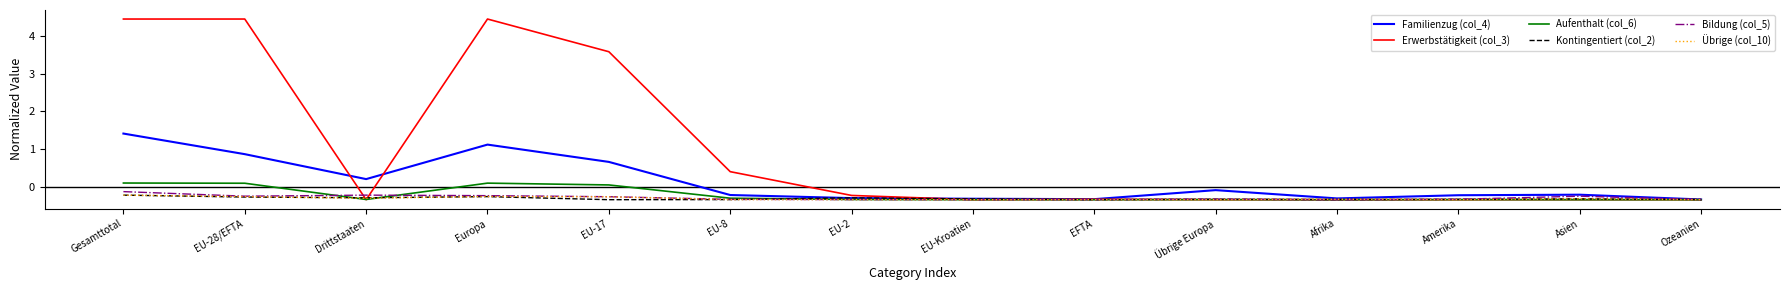

Read the Bildung (col_5) value at Afrika.

-0.3